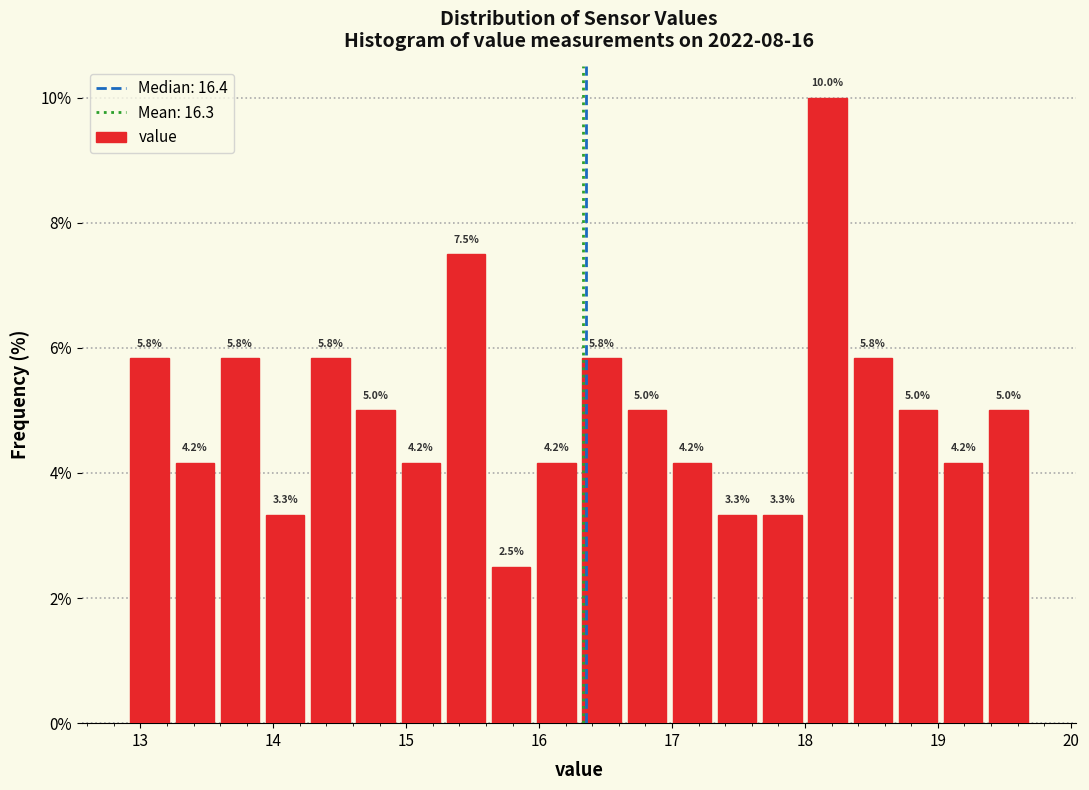

Read against the x-axis, roughly where is the centre of the tallest bar?

18.2